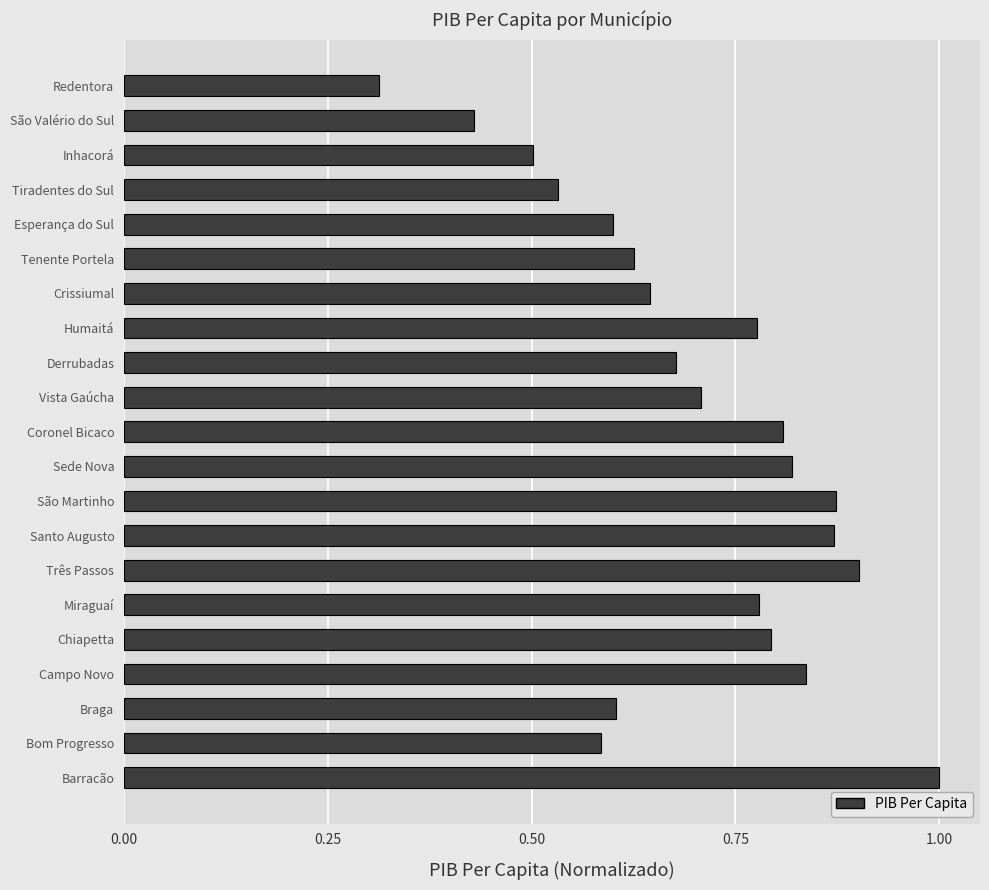

Count the values in the range 0 to 1.

21